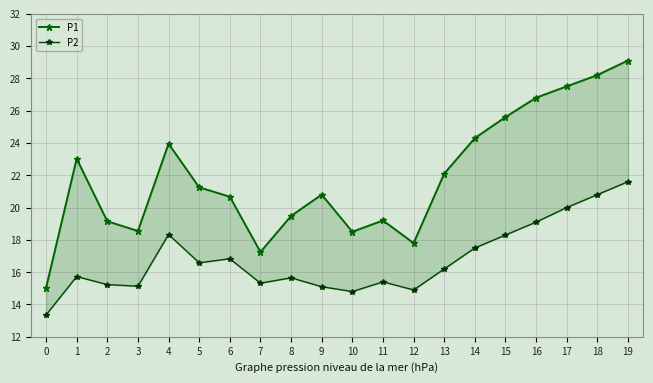

True or false: P1 and P2 cross at least once.

False